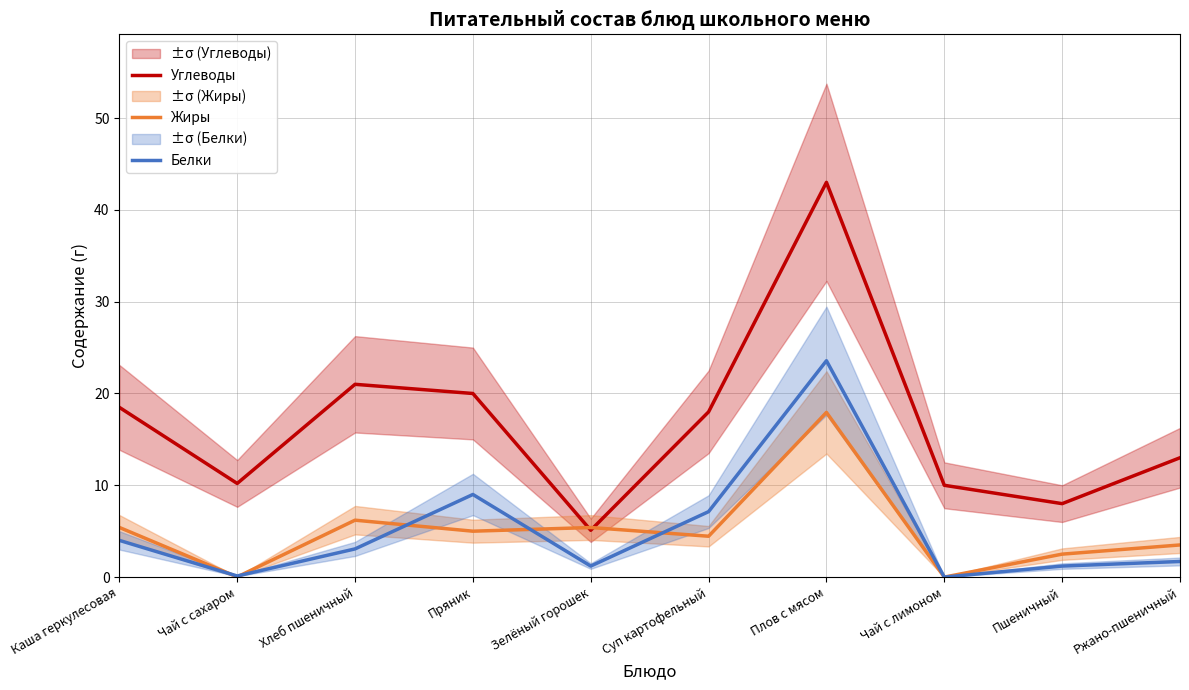

Reading right to left, list all the values displayed in this chart.

Углеводы: Ржано-пшеничный=13.0	Пшеничный=8.0	Чай с лимоном=10.0	Плов с мясом=43.0	Суп картофельный=18.0	Зелёный горошек=5.1	Пряник=20.0	Хлеб пшеничный=21.0	Чай с сахаром=10.2	Каша геркулесовая=18.5
Жиры: Ржано-пшеничный=3.5	Пшеничный=2.5	Чай с лимоном=0.0	Плов с мясом=17.9	Суп картофельный=4.5	Зелёный горошек=5.4	Пряник=5.0	Хлеб пшеничный=6.2	Чай с сахаром=0.0	Каша геркулесовая=5.4
Белки: Ржано-пшеничный=1.7	Пшеничный=1.2	Чай с лимоном=0.0	Плов с мясом=23.6	Суп картофельный=7.1	Зелёный горошек=1.2	Пряник=9.0	Хлеб пшеничный=3.1	Чай с сахаром=0.1	Каша геркулесовая=4.0